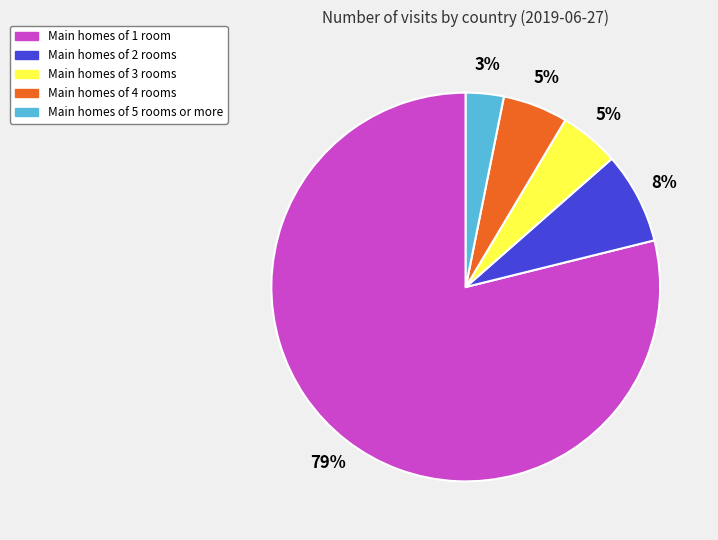

How many slices are in this pie chart?

5